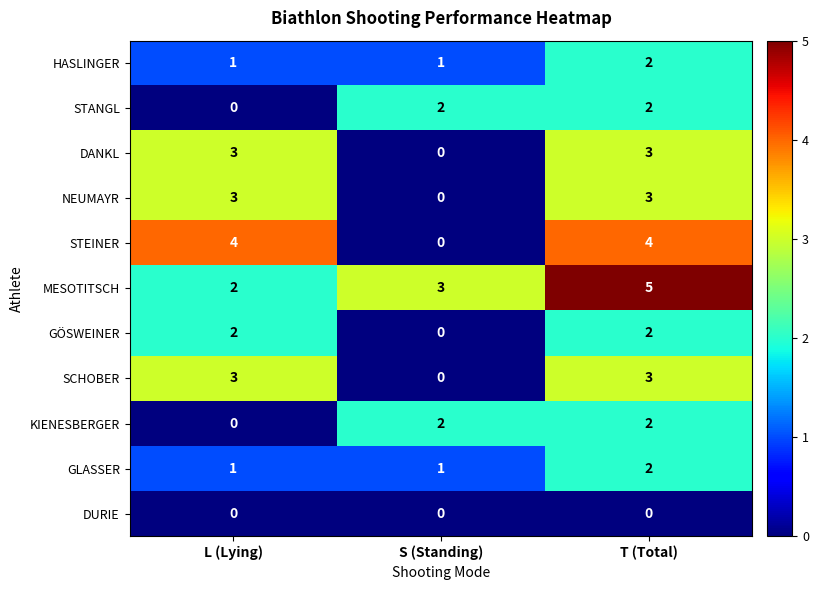

What is the difference between the maximum and minimum values in the DANKL series?

3